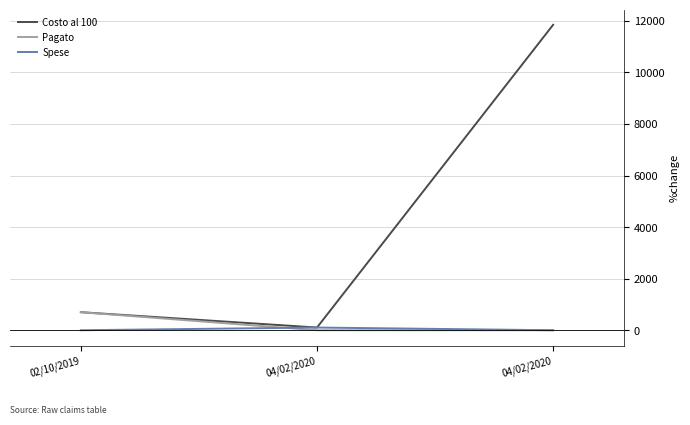

Which category has the lowest value in the Pagato series?

04/02/2020